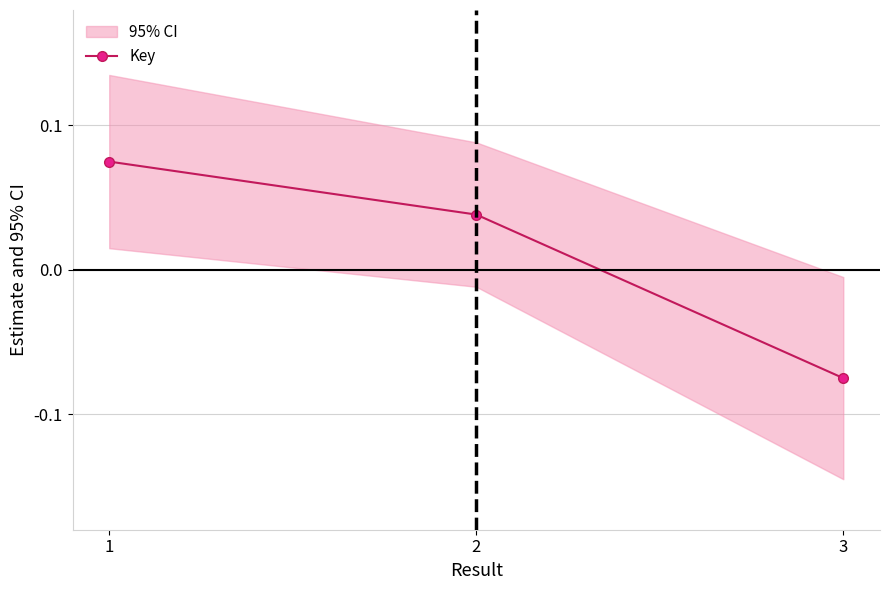

How many positive values are there?

2